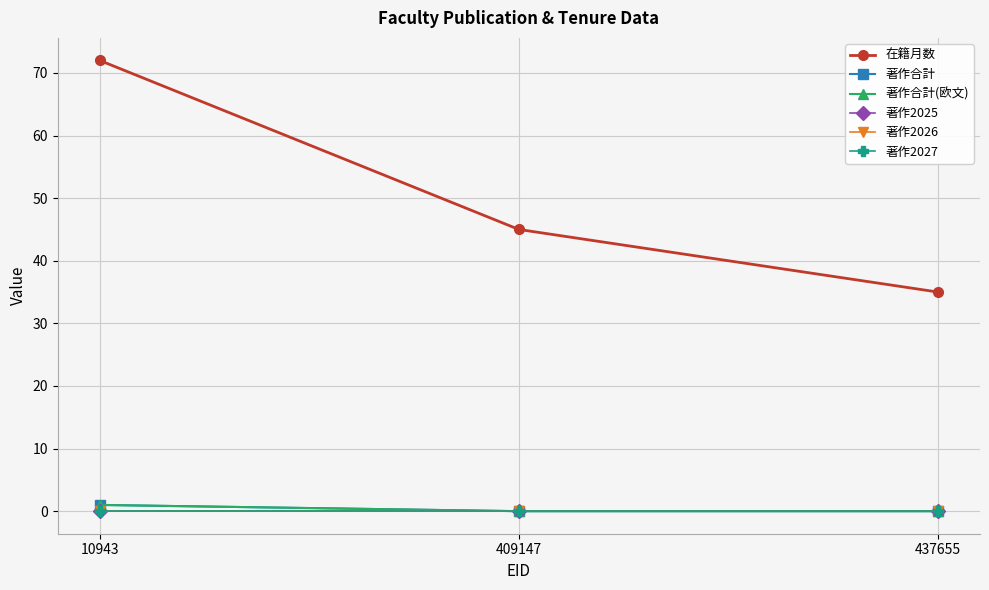

What is the difference between the highest and lowest values at 10943?

72